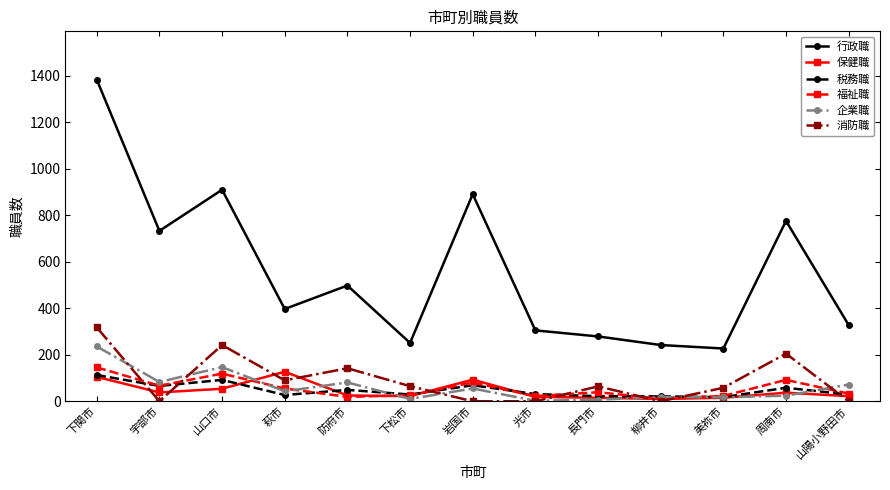

Which series has the largest total across all categories?

行政職